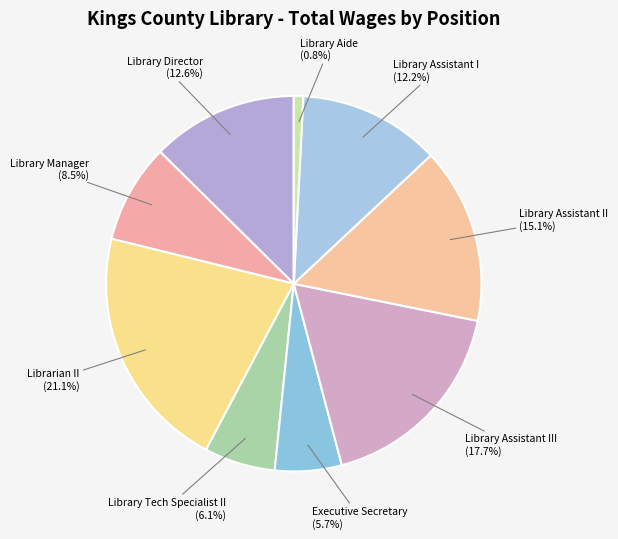

What percentage is the Library Assistant I slice, to the nearest percent?

12%